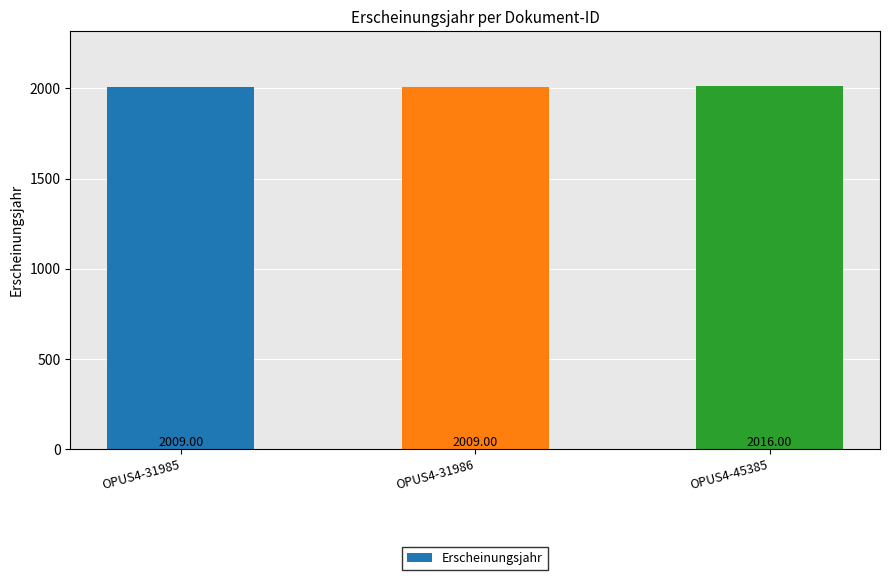

Reading left to right, extract all data points from this chart.

2009	2009	2016